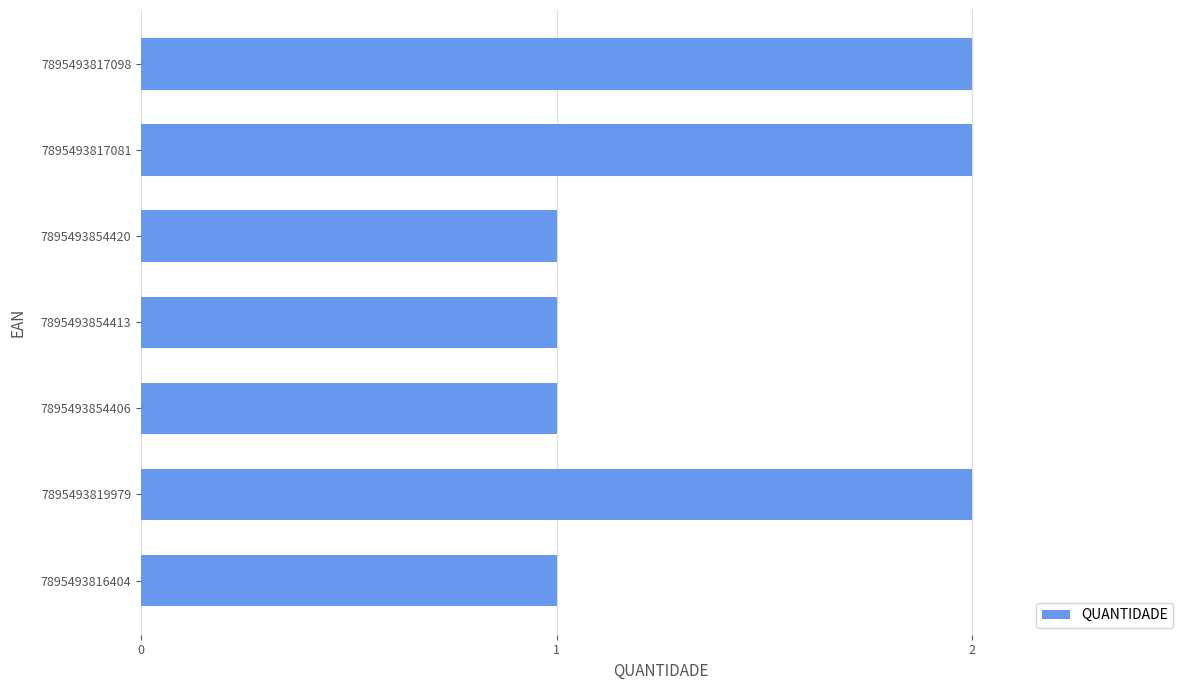

What is the sum of the values at 7895493819979 and 7895493854406?

3